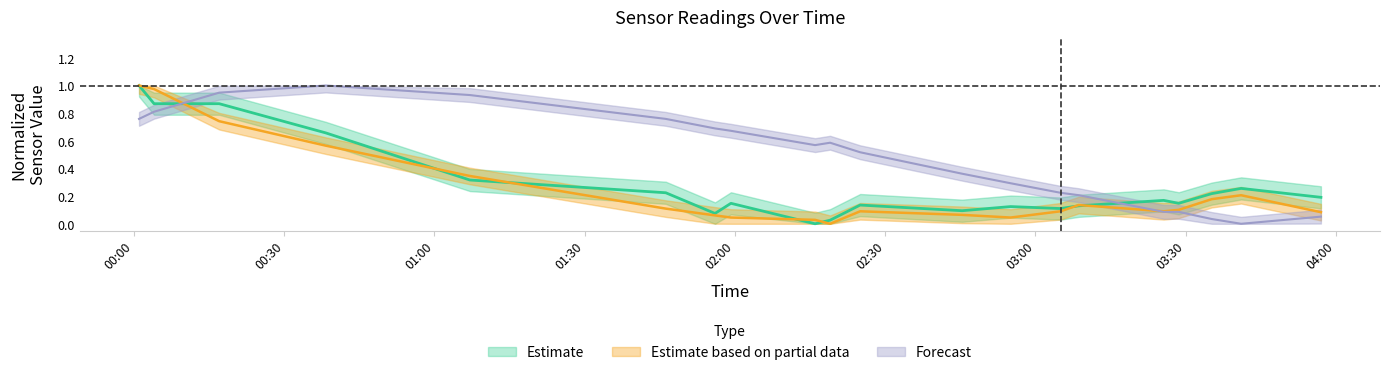

Reading right to left, list all the values displayed in this chart.

SDS_P1: 0.2	0.3	0.2	0.1	0.2	0.1	0.1	0.1	0.1	0.1	0.0	0.0	0.1	0.1	0.2	0.3	0.7	0.9	0.9	1.0
SDS_P2: 0.1	0.2	0.2	0.1	0.1	0.1	0.1	0.0	0.1	0.1	0.0	0.0	0.0	0.1	0.1	0.3	0.6	0.7	1.0	1.0
BME280_temperature: 0.1	0.0	0.0	0.1	0.1	0.2	0.2	0.3	0.4	0.5	0.6	0.6	0.7	0.7	0.8	0.9	1.0	0.9	0.8	0.8